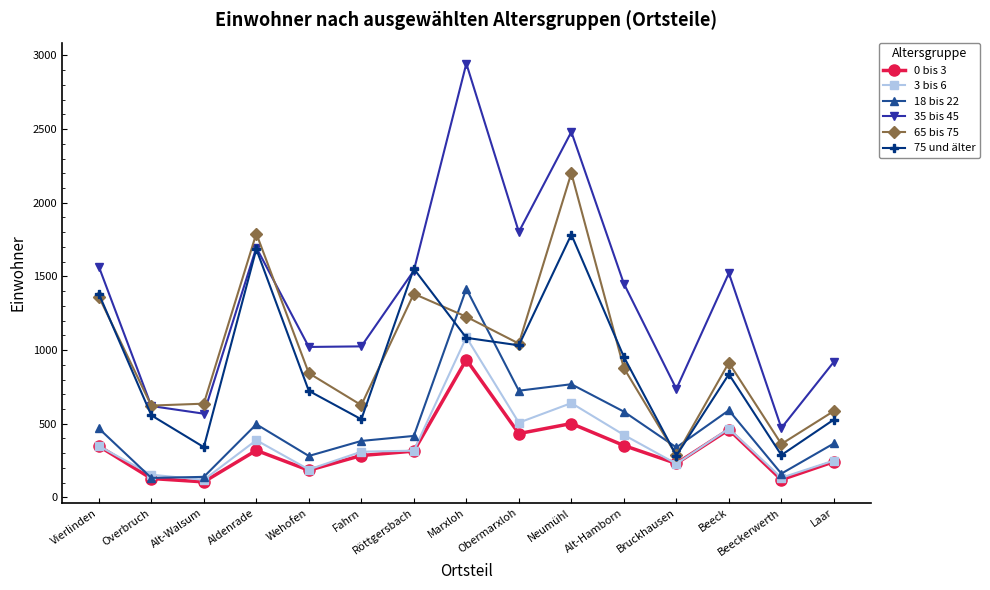

What is the difference between the second highest and second lowest values in the 65 bis 75 series?

1429